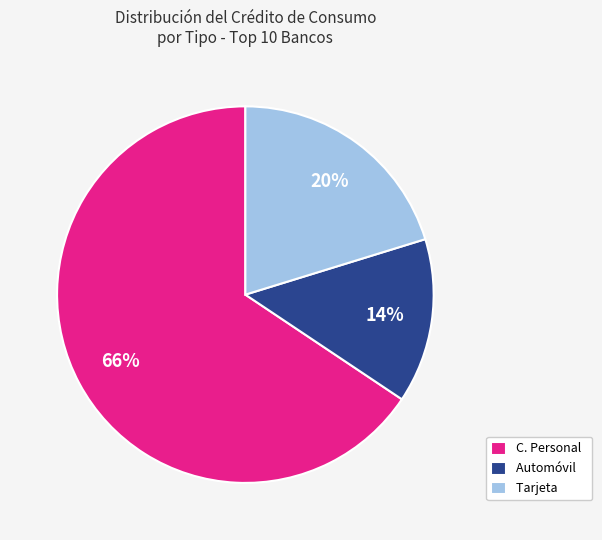

Combined, do Automóvil and C. Personal account for over 50%?

Yes